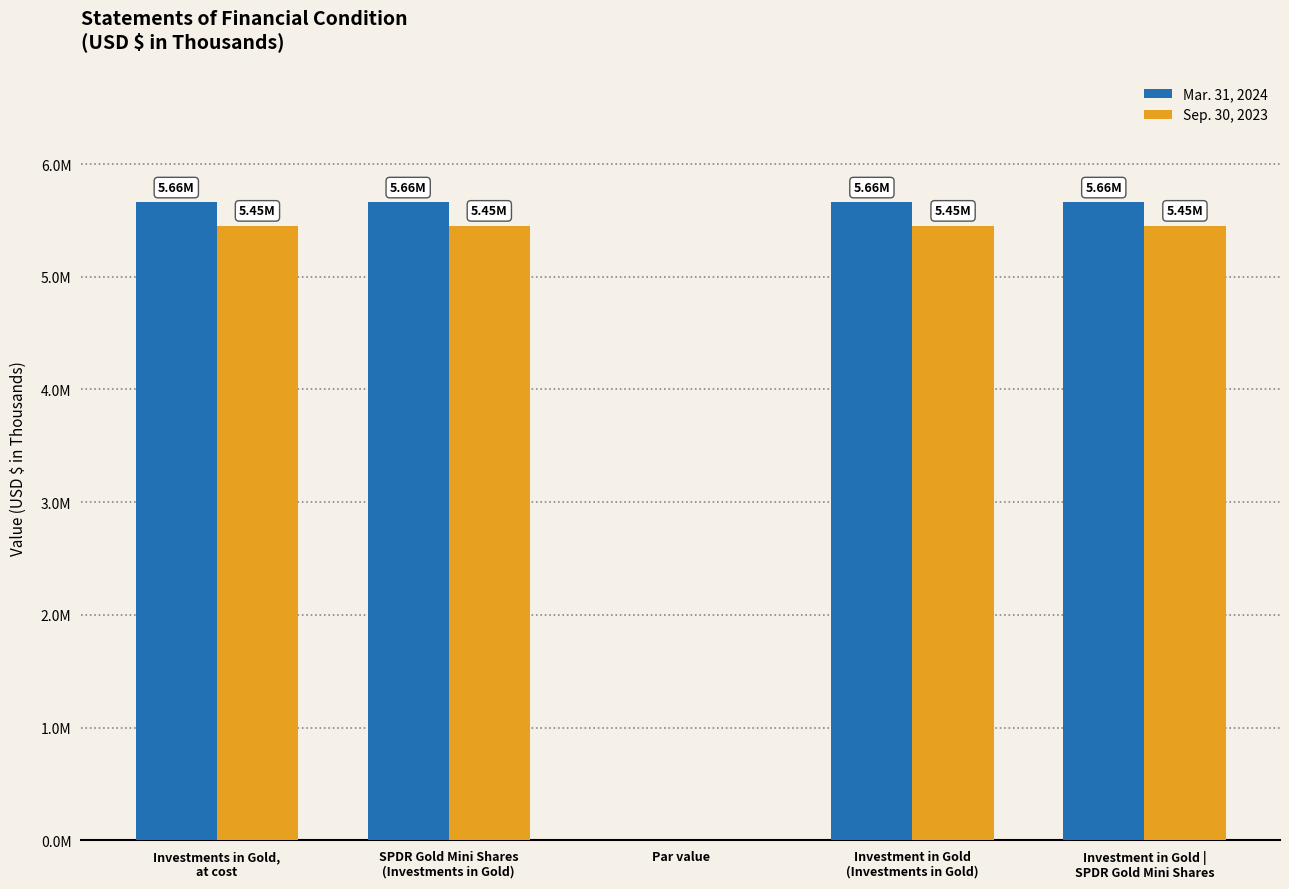

What is the highest value of the Mar. 31, 2024 series?

5659837